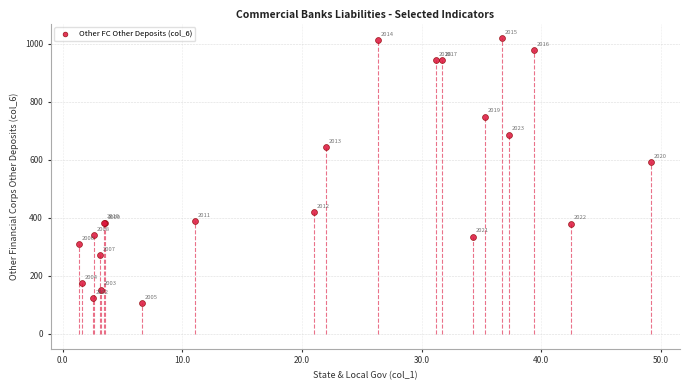

What Y value in the scatter plot is closest to 561?

593.3